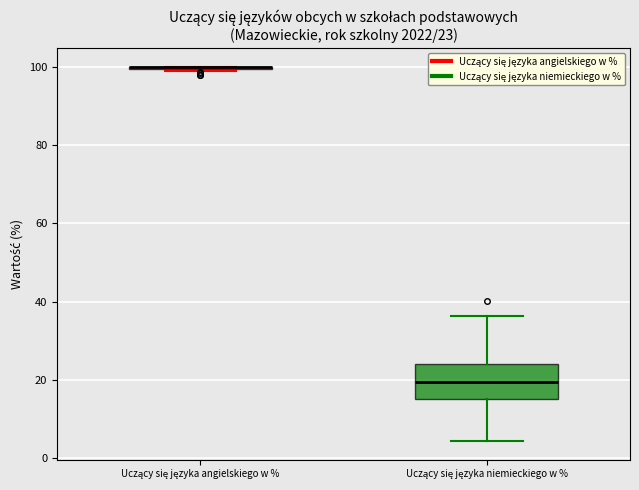

Which box is the tallest, from its lower edge to its upper edge?

Uczący się języka niemieckiego w %